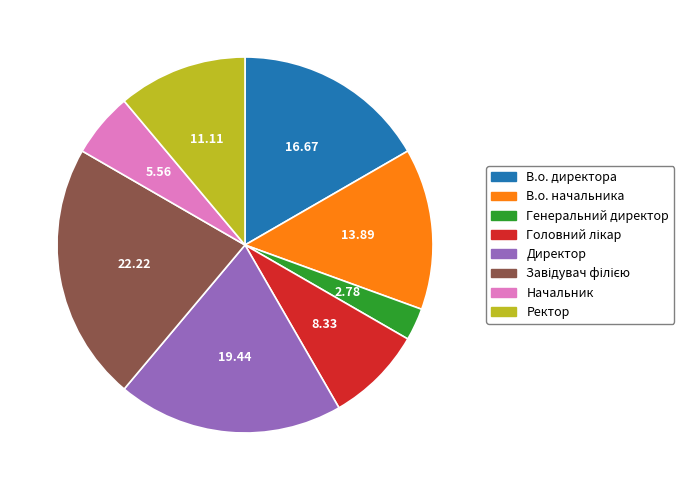

How many slices are in this pie chart?

8